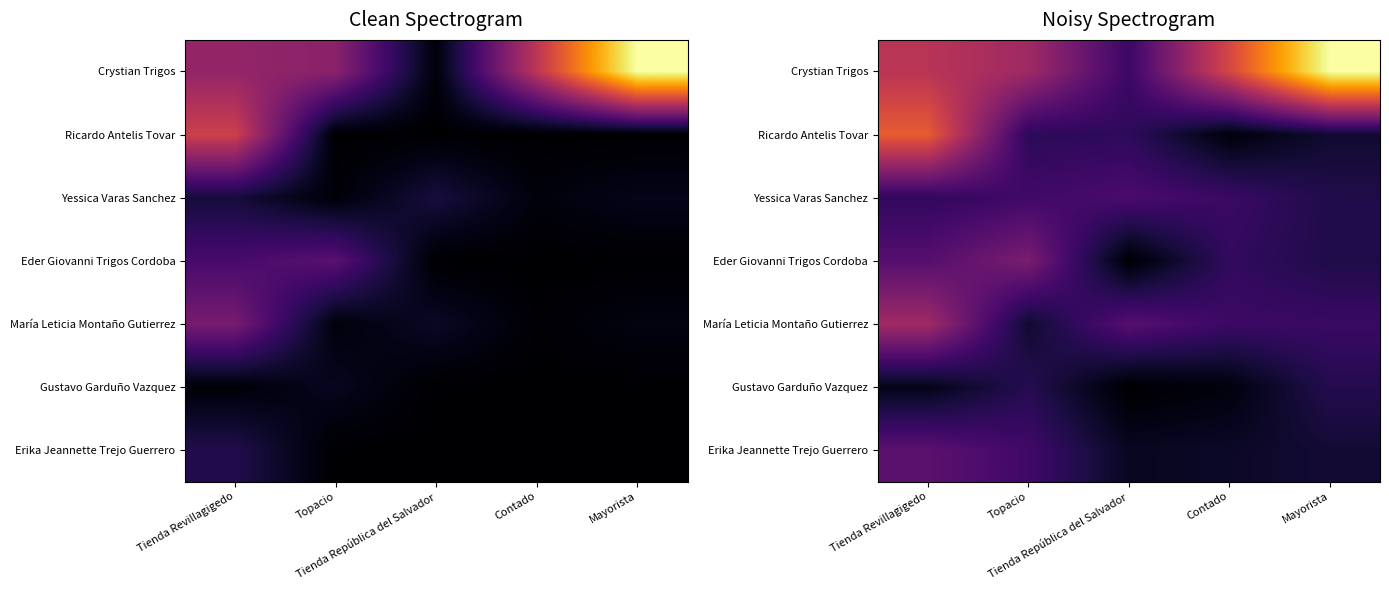

At which label does Gustavo Garduño Vazquez reach its peak?

Topacio